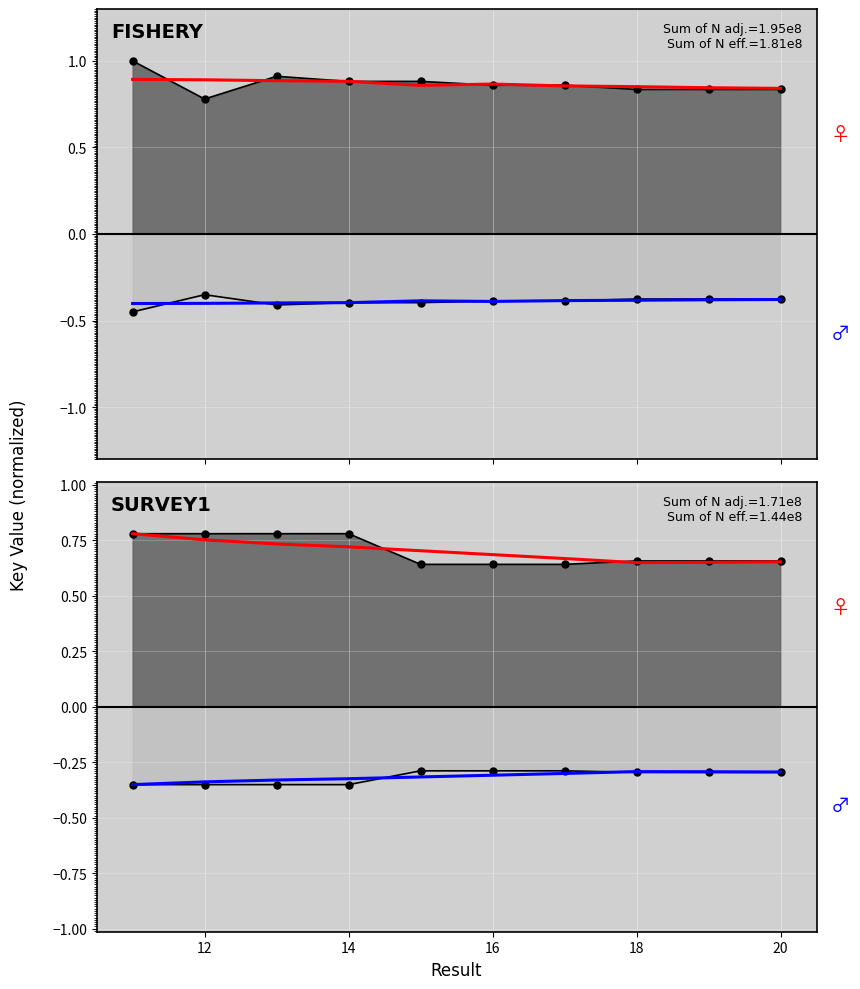

Reading left to right, transcribe all the data shown in this chart.

Observed (pos): 0.8	0.8	0.8	0.8	0.6	0.6	0.6	0.7	0.7	0.7
Observed (neg): -0.4	-0.4	-0.4	-0.4	-0.3	-0.3	-0.3	-0.3	-0.3	-0.3
Female ♀: 0.8	0.8	0.7	0.7	0.7	0.7	0.7	0.6	0.7	0.7
Male ♂: -0.4	-0.3	-0.3	-0.3	-0.3	-0.3	-0.3	-0.3	-0.3	-0.3